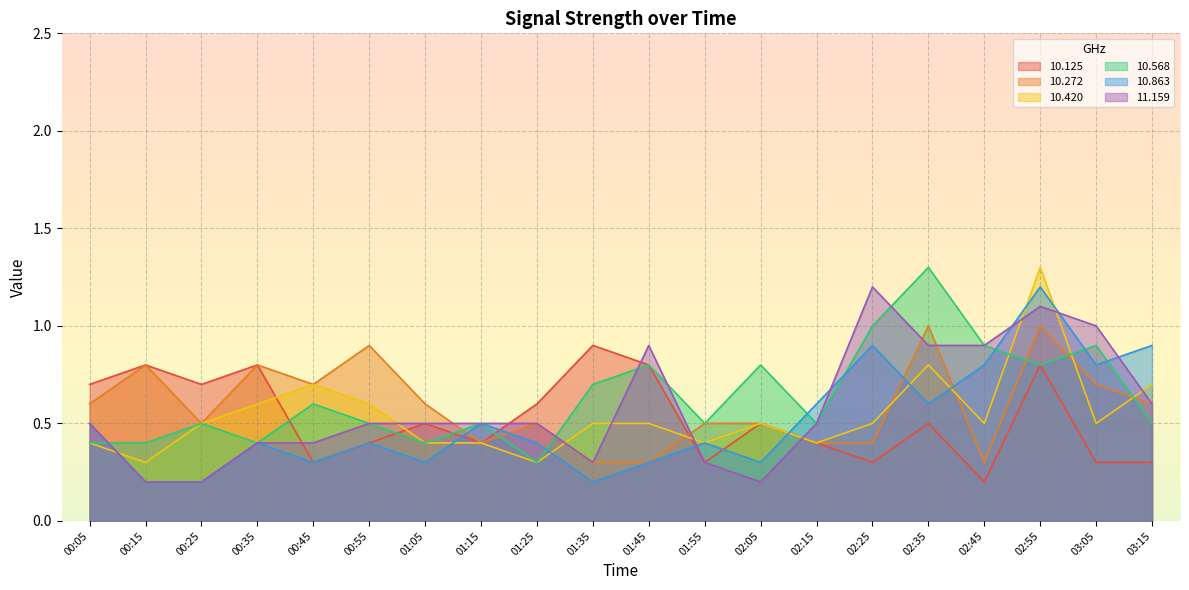

Where is 11.159 nearest to the value 0?

00:15